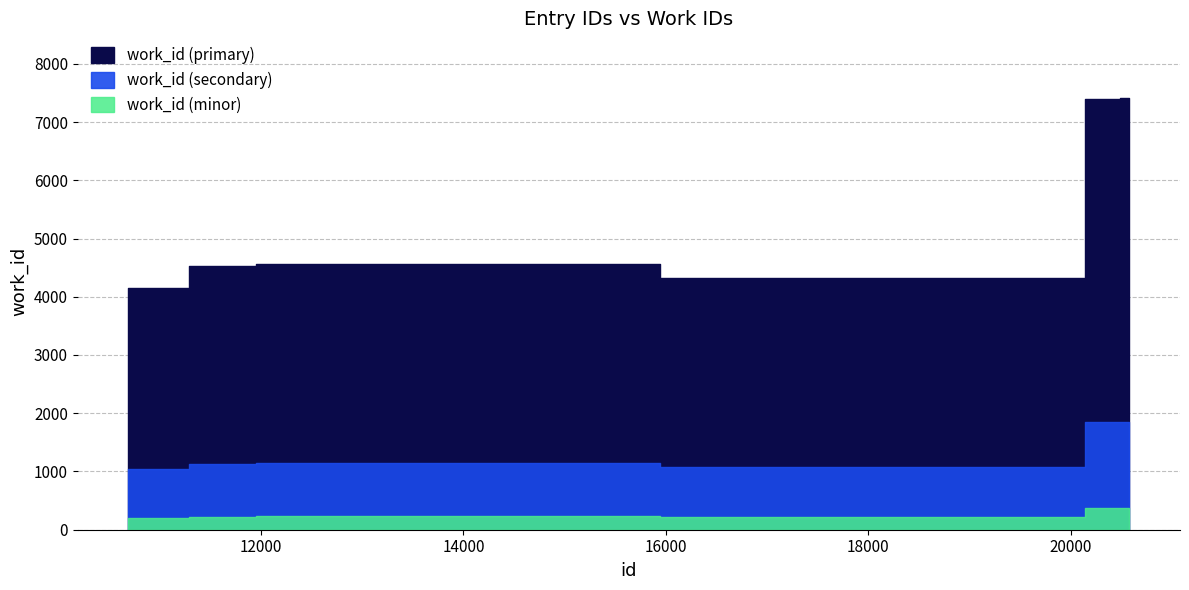

The work_id series shows 8217 at 12014. True or false?

False